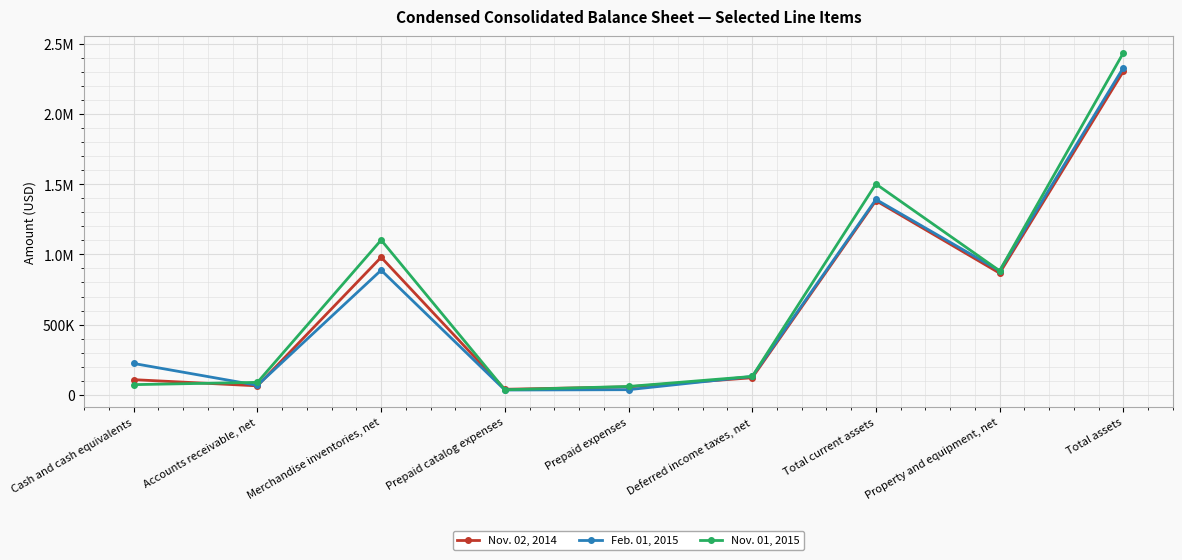

Does the chart have visible grid lines?

Yes